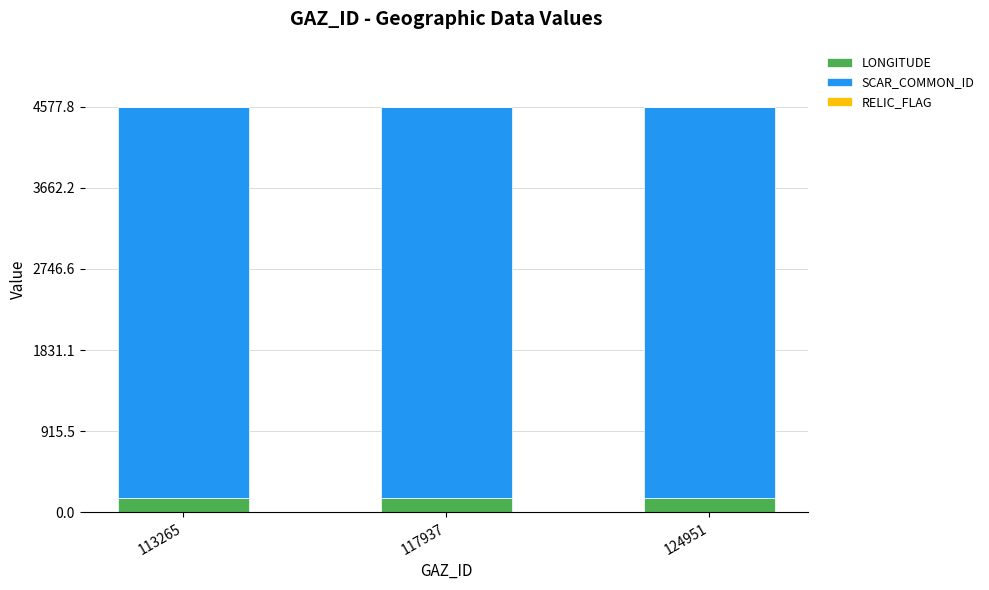

What is the approximate value of LONGITUDE at 113265?

162.8